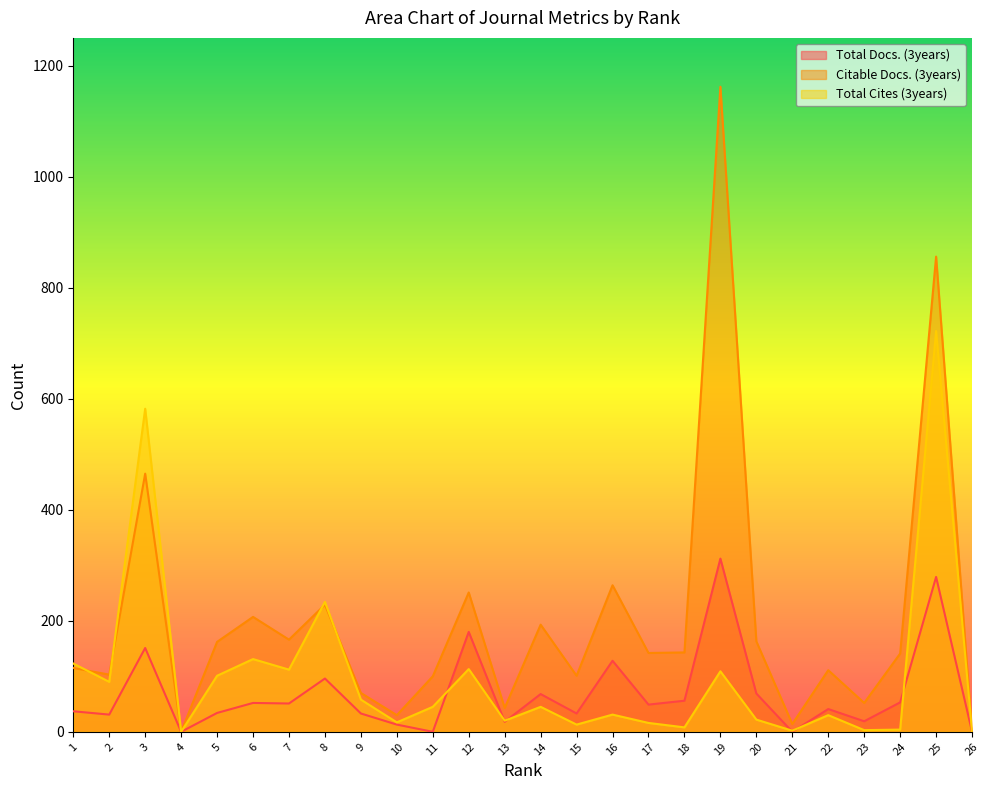

What is the sum of all Citable Docs. (3years) values?

5283